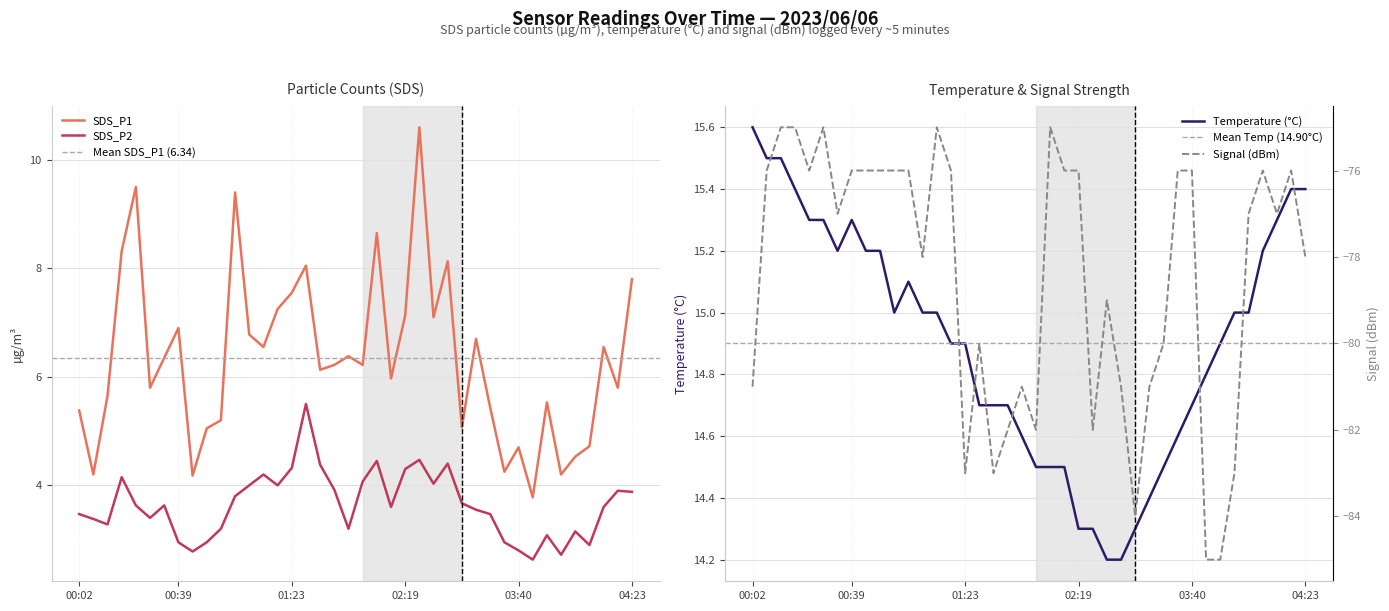

Count the number of data series in this chart.

4